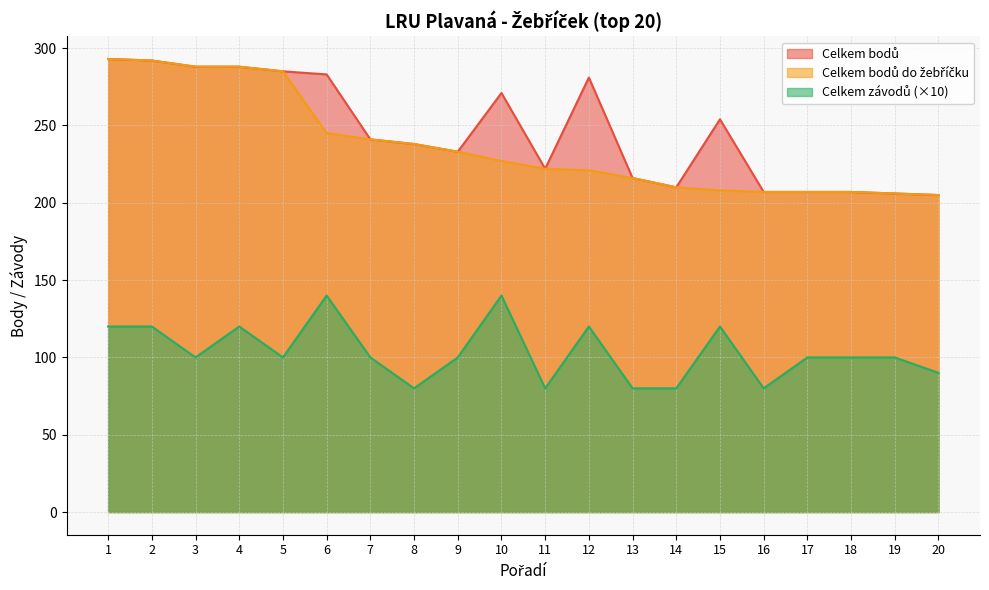

What is the difference between the maximum and minimum values in the Celkem závodů series?

60